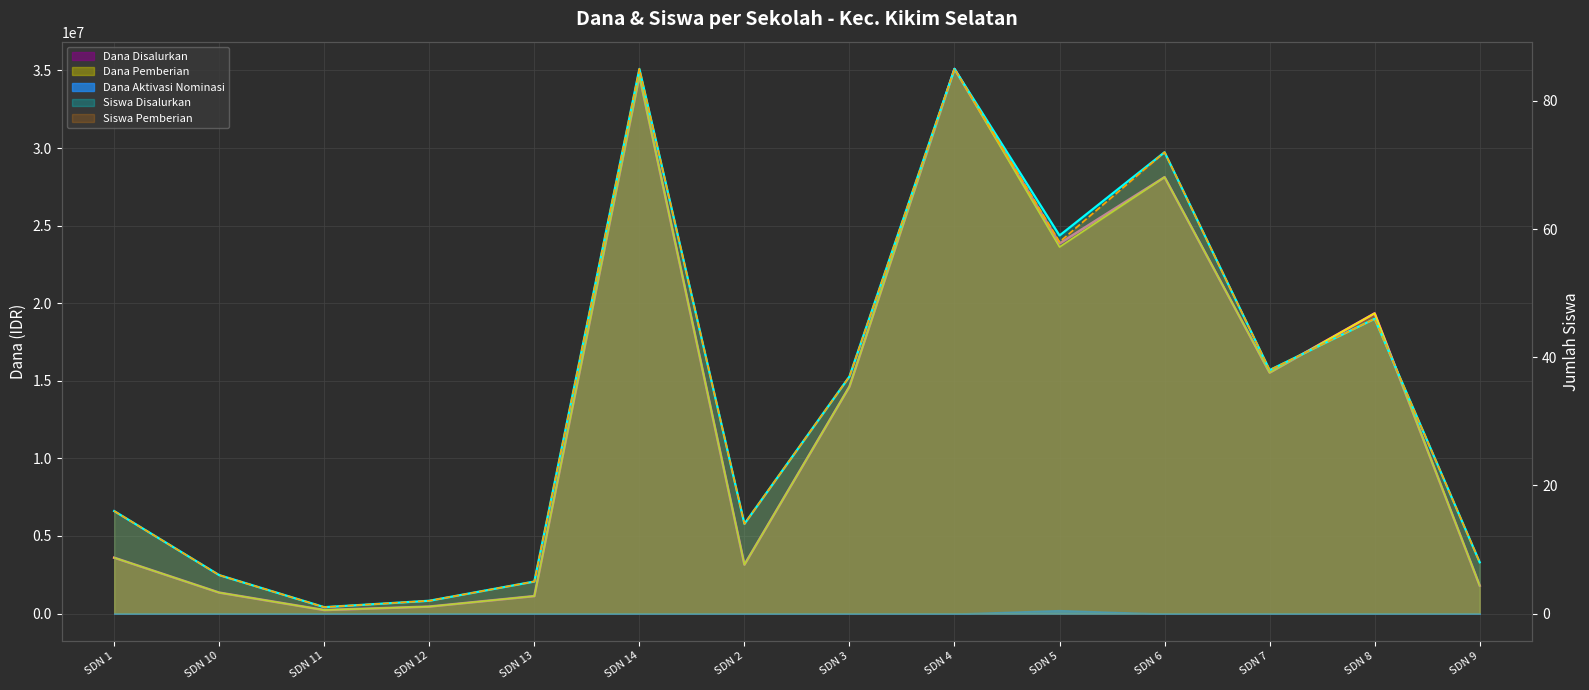

Is it true that Dana Disalurkan equals 3600000 at SDN 1?

True